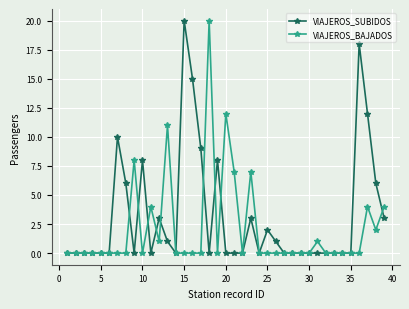

Rank the series by their average value, from lowest to highest.

VIAJEROS_BAJADOS, VIAJEROS_SUBIDOS